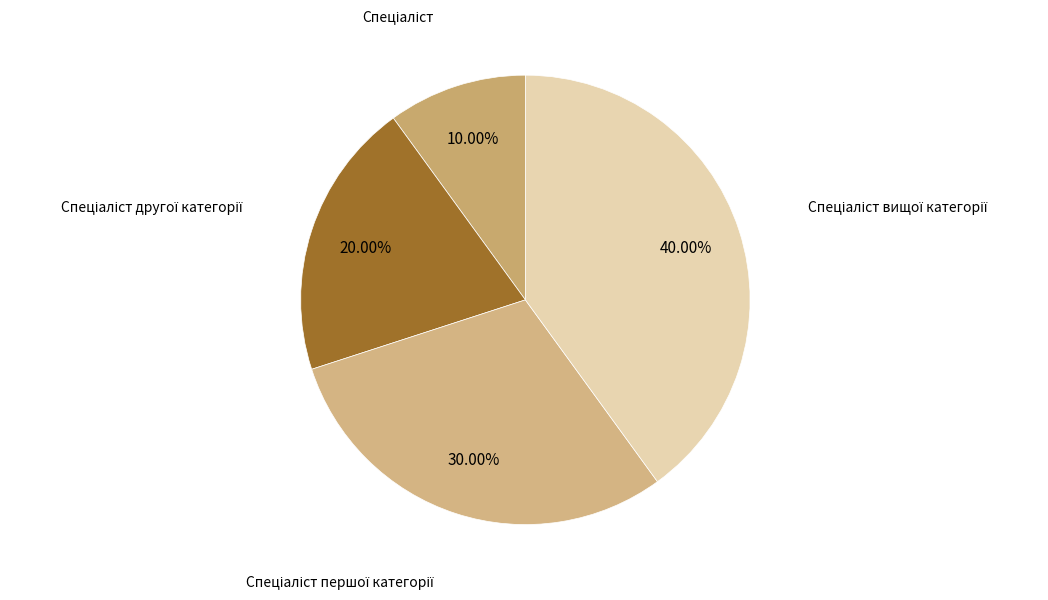

Does any single category account for the majority?

No